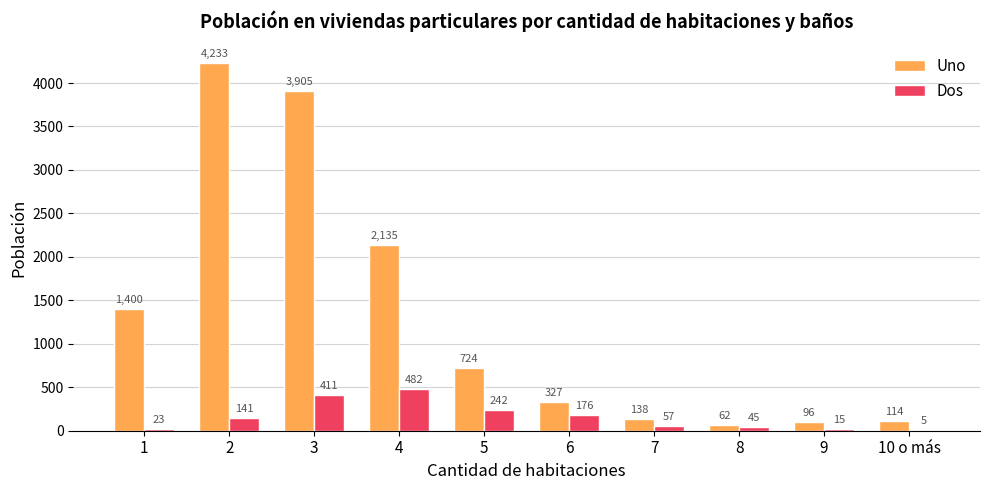

What are all the series names shown in the legend?

Uno, Dos